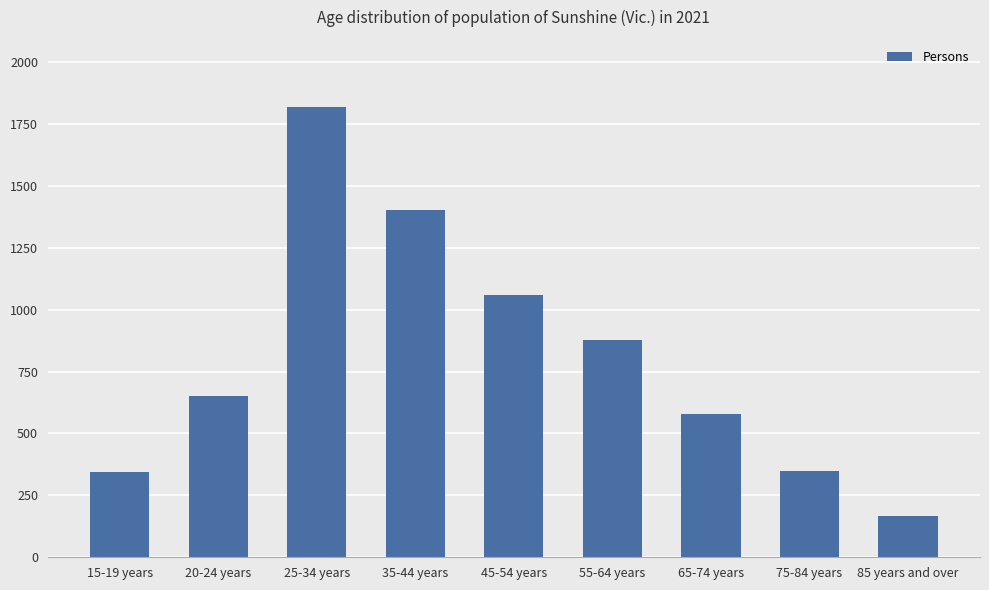

Count the number of categories in the chart.

9